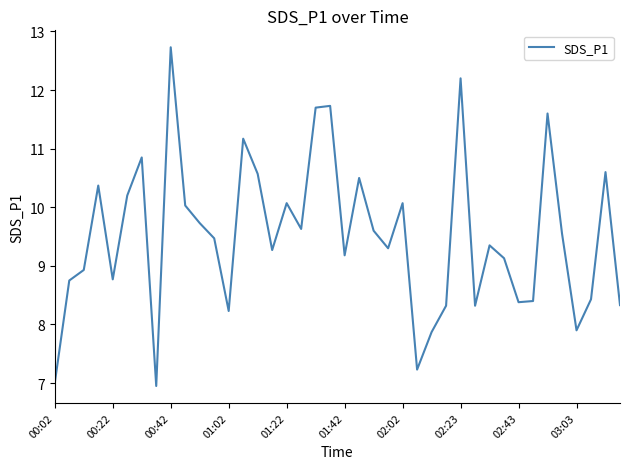

What is the greatest value displayed?

12.7